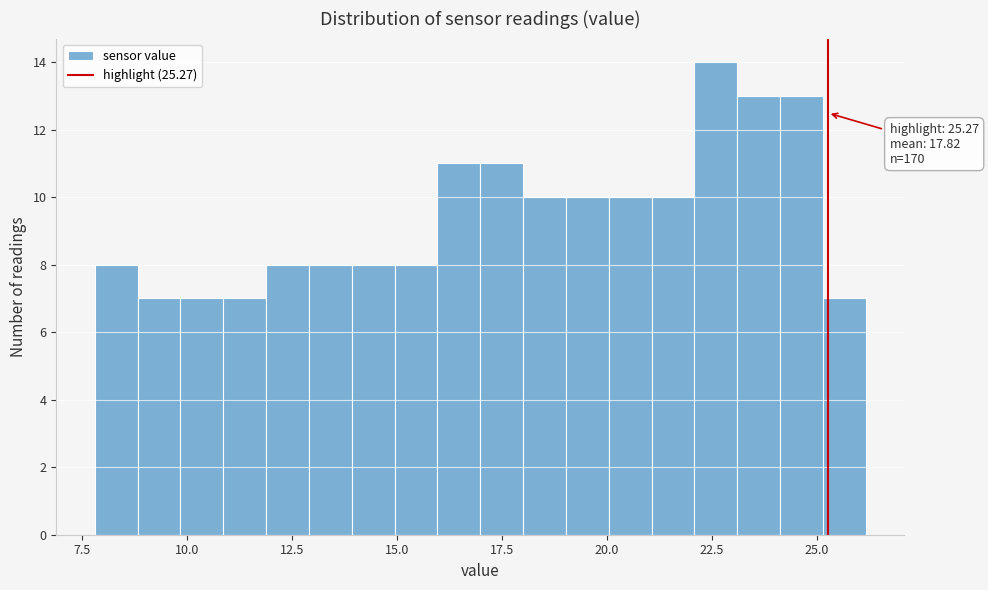

Read against the x-axis, roughly where is the centre of the tallest bar?

22.5